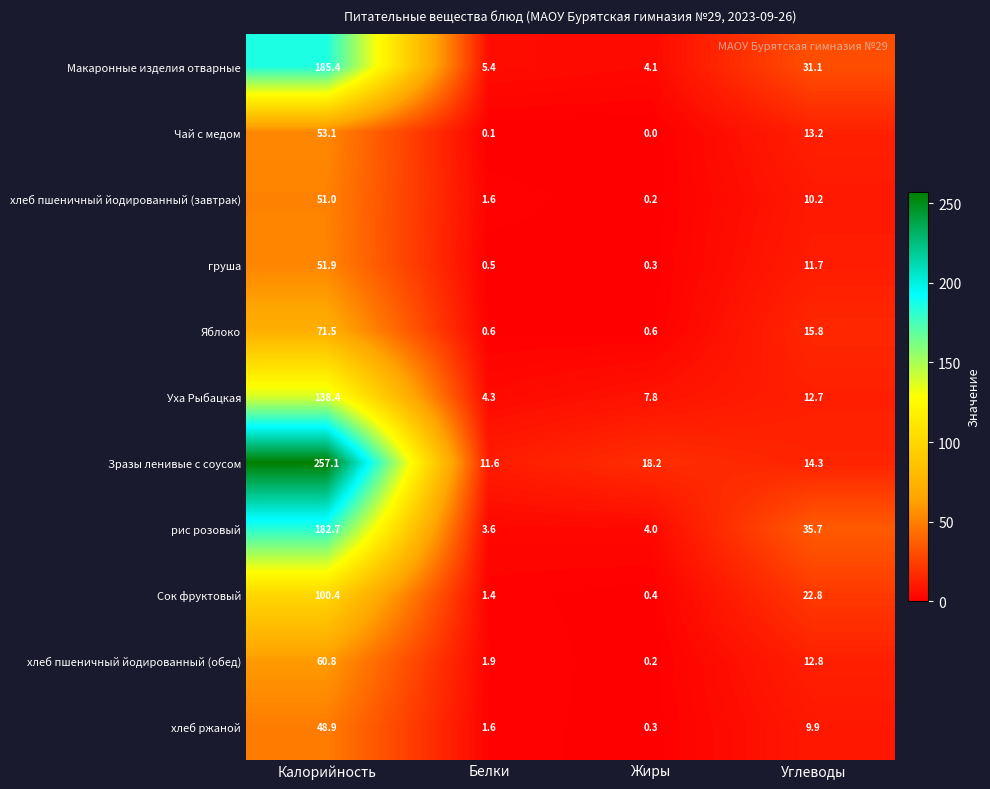

What is the difference between the second highest and second lowest values in the Уха Рыбацкая series?

4.9